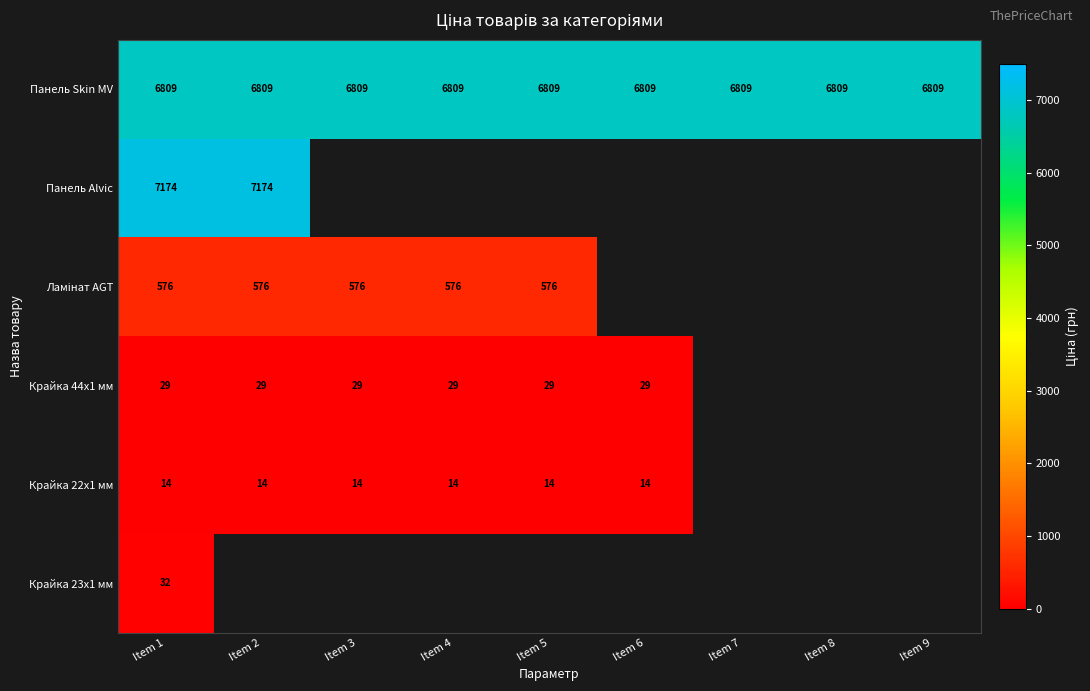

The value of Ламінат AGT at Item 1 is 933.0. True or false?

False